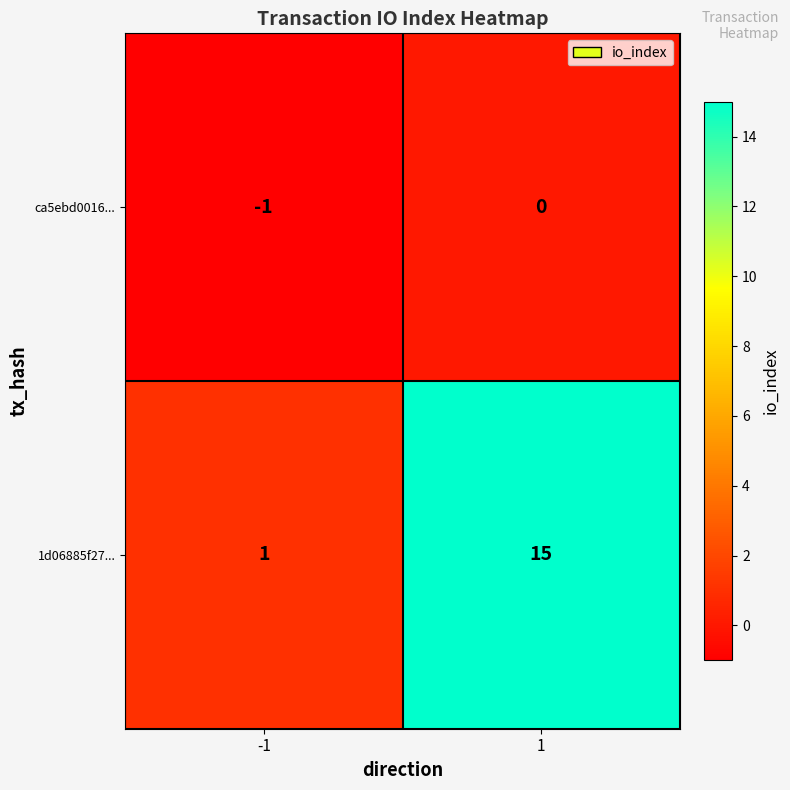

What is the sum of all 1d06885f27... values?

16